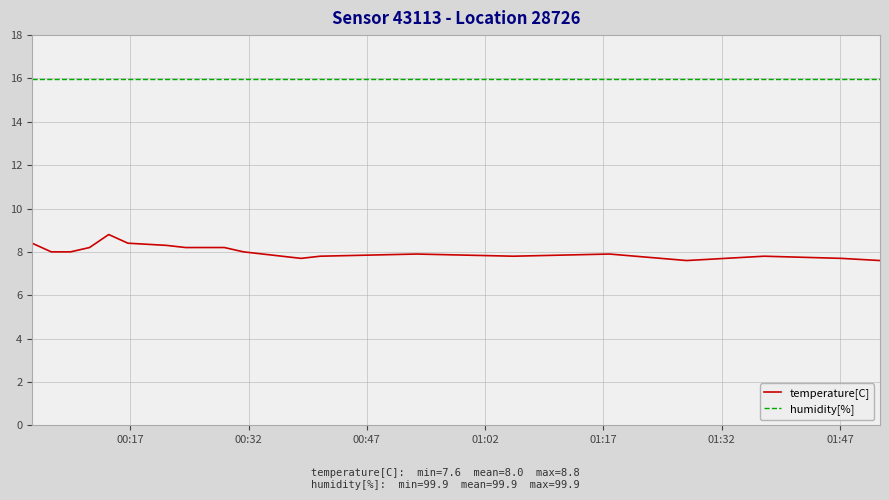

What is the maximum value for temperature[C]?

8.8